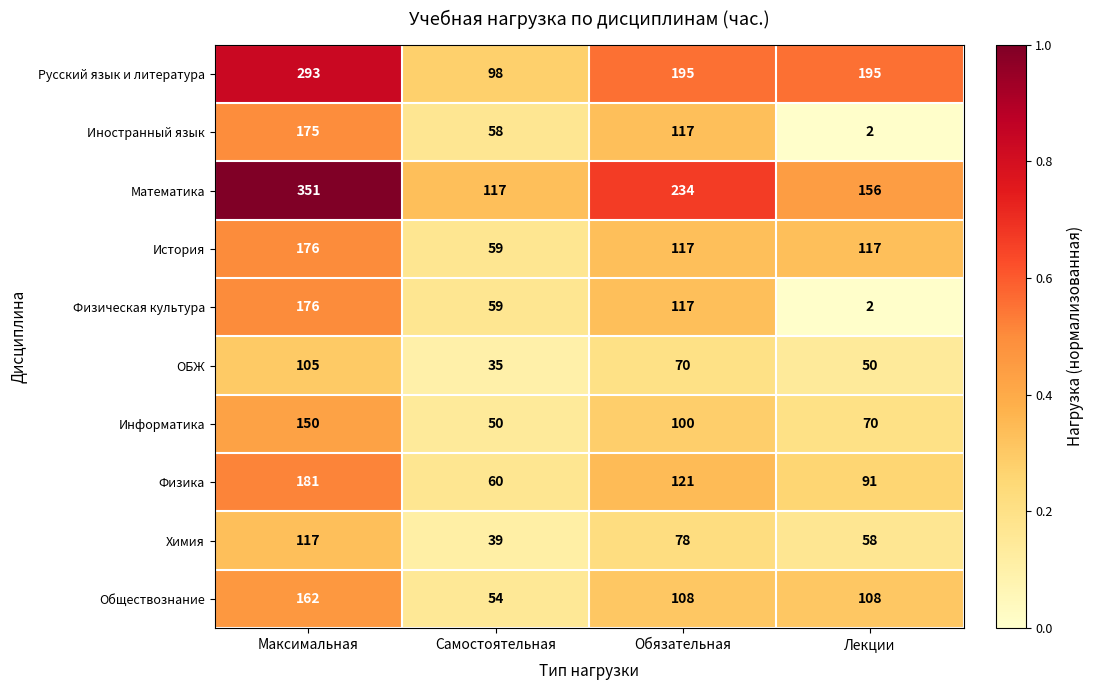

What is the difference between the maximum and second lowest values in the Математика series?

195